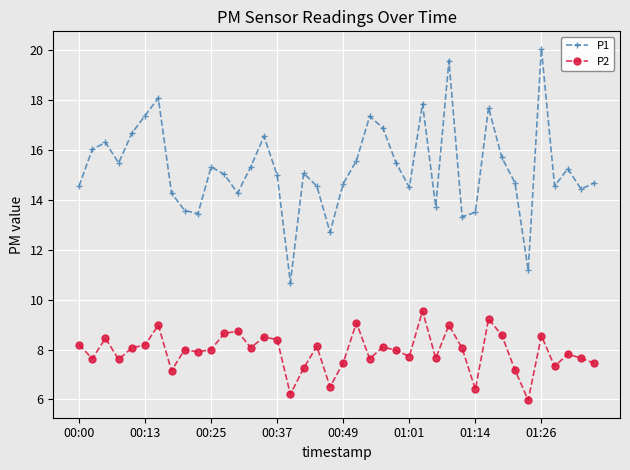

What is the difference between the second highest and minimum values in the P2 series?

3.3